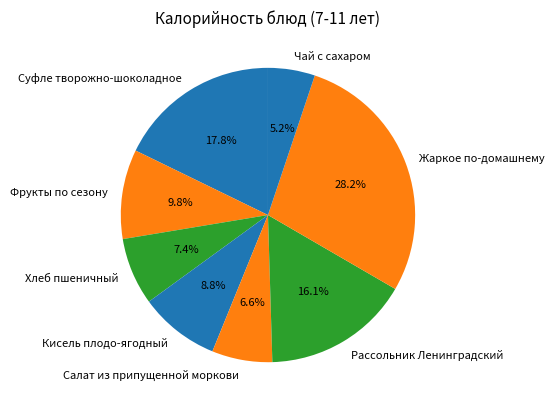

Is there any slice that represents more than half of the pie?

No